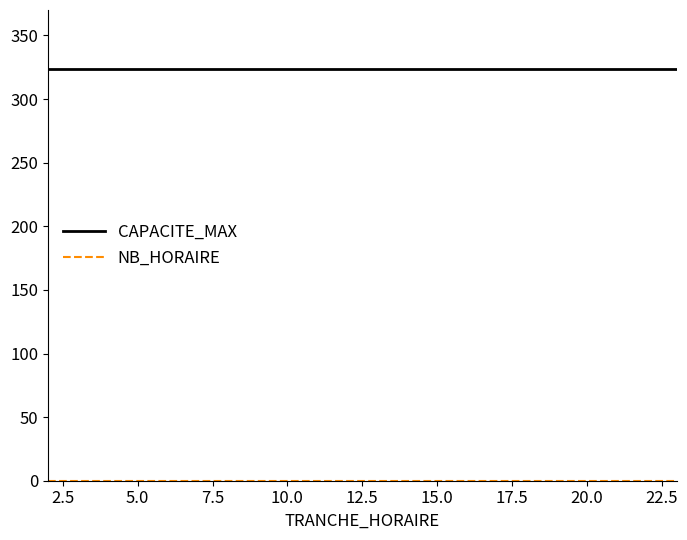

How many lines are shown in the chart?

2